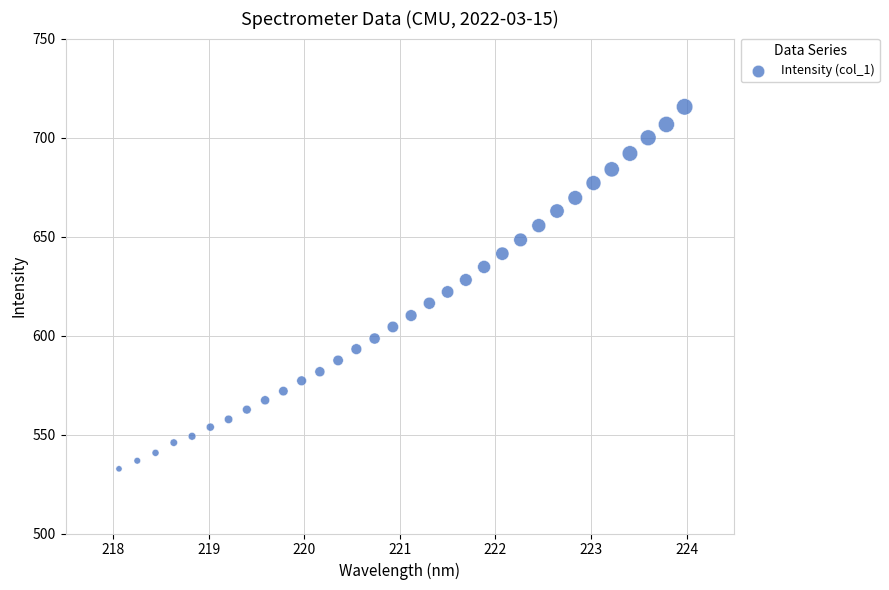

What is the range of Y values (max minus min)?

182.9